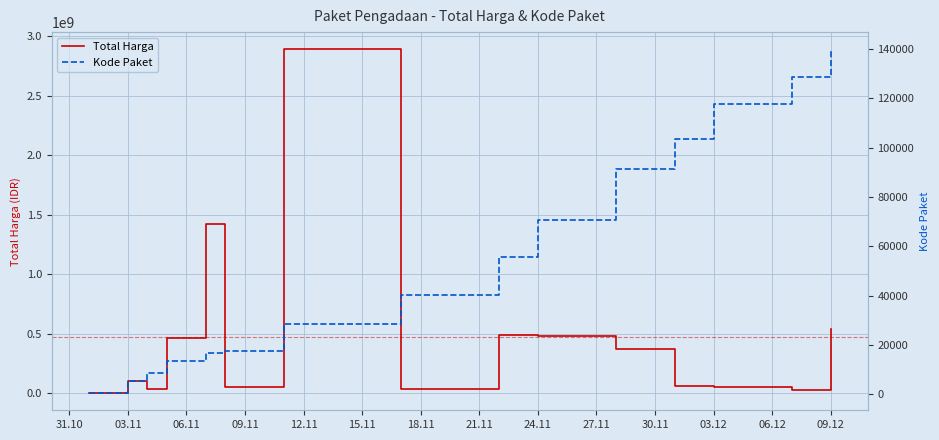

How many lines are shown in the chart?

2